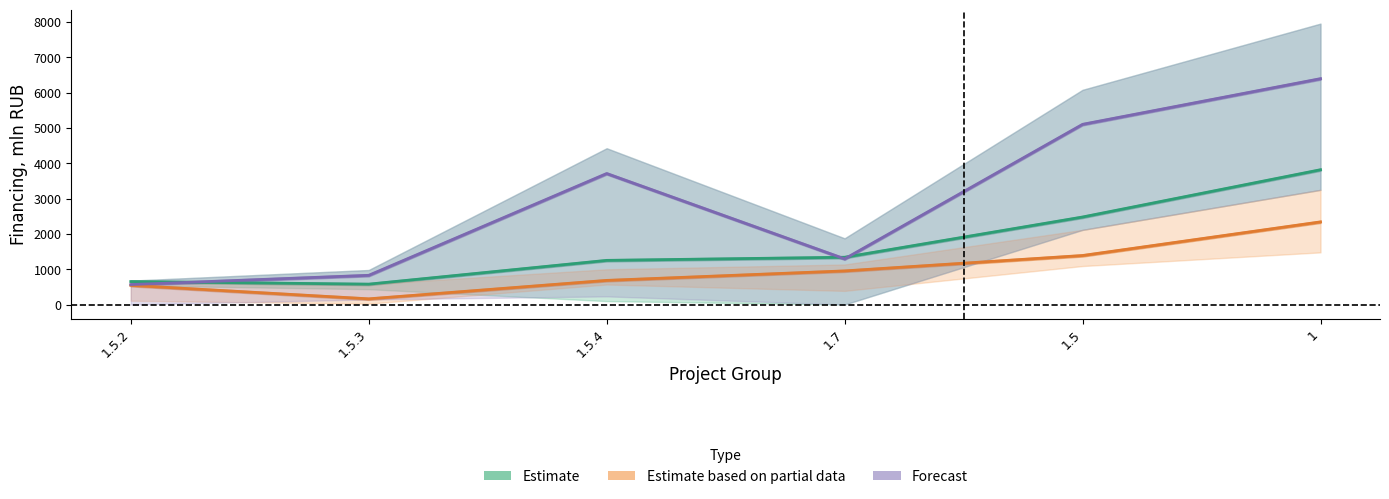

True or false: Estimate and Estimate based on partial data cross at least once.

False